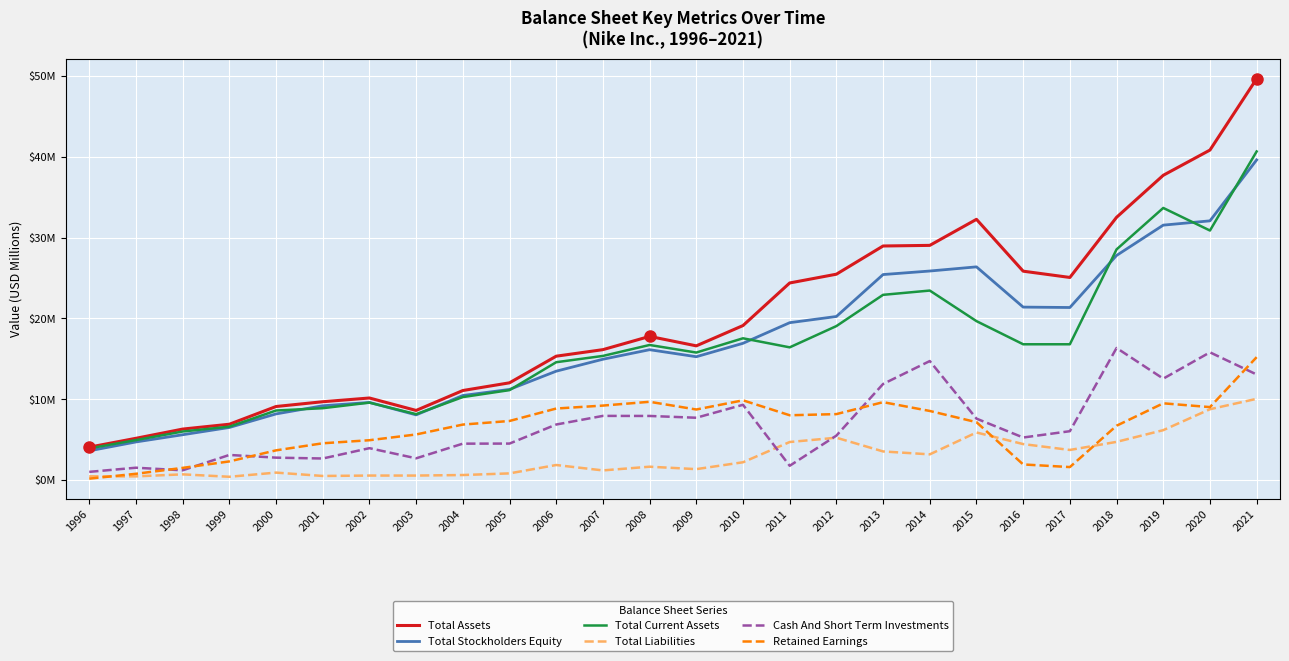

Reading left to right, what are all the values shown in this chart?

Total Assets: 4.1	5.2	6.3	6.9	9.1	9.7	10.1	8.6	11.1	12.0	15.3	16.1	17.8	16.6	19.1	24.4	25.5	29.0	29.0	32.3	25.8	25.1	32.5	37.7	40.8	49.6
Total Stockholders Equity: 3.6	4.7	5.6	6.5	8.2	9.2	9.6	8.1	10.5	11.2	13.5	14.9	16.1	15.3	16.9	19.5	20.2	25.4	25.9	26.4	21.4	21.3	27.8	31.5	32.1	39.6
Total Current Assets: 3.9	4.9	6.0	6.6	8.6	8.9	9.6	8.1	10.3	11.1	14.6	15.4	16.7	15.8	17.5	16.4	19.0	22.9	23.4	19.7	16.8	16.8	28.5	33.7	30.9	40.6
Total Liabilities: 0.5	0.5	0.7	0.4	0.9	0.5	0.6	0.5	0.6	0.8	1.9	1.2	1.6	1.3	2.2	4.7	5.2	3.5	3.2	5.9	4.4	3.7	4.7	6.2	8.8	10.0
Cash And Short Term Investments: 1.0	1.5	1.2	3.1	2.8	2.7	3.9	2.7	4.5	4.5	6.9	7.9	7.9	7.7	9.3	1.8	5.5	11.9	14.7	7.6	5.3	6.0	16.3	12.5	15.8	13.1
Retained Earnings: 0.2	0.8	1.5	2.3	3.7	4.5	4.9	5.6	6.9	7.3	8.8	9.2	9.7	8.7	9.9	8.0	8.2	9.6	8.5	7.2	1.9	1.6	6.7	9.5	9.0	15.2